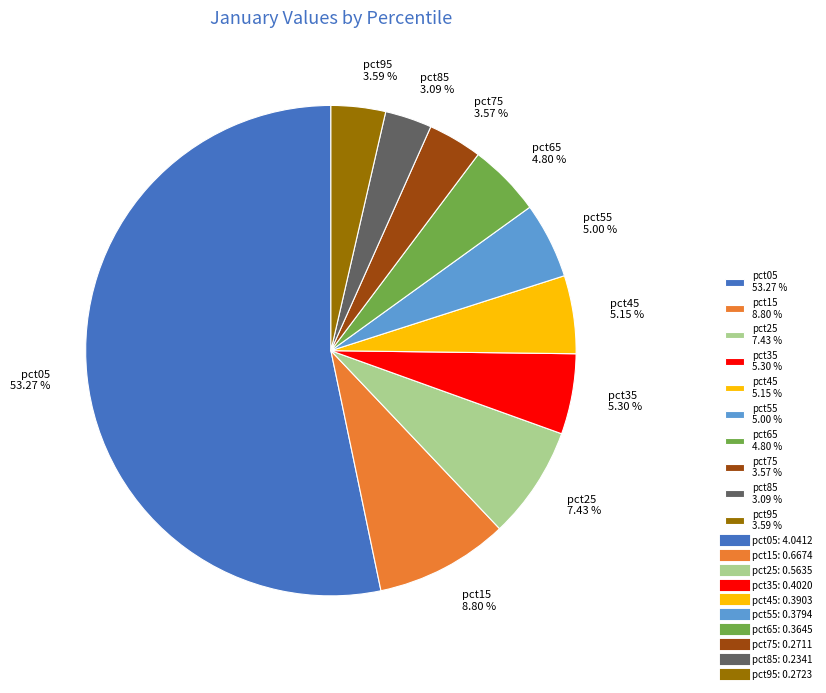

To the nearest percent, what is the difference between the pct65 and pct25 slice percentages?

3%